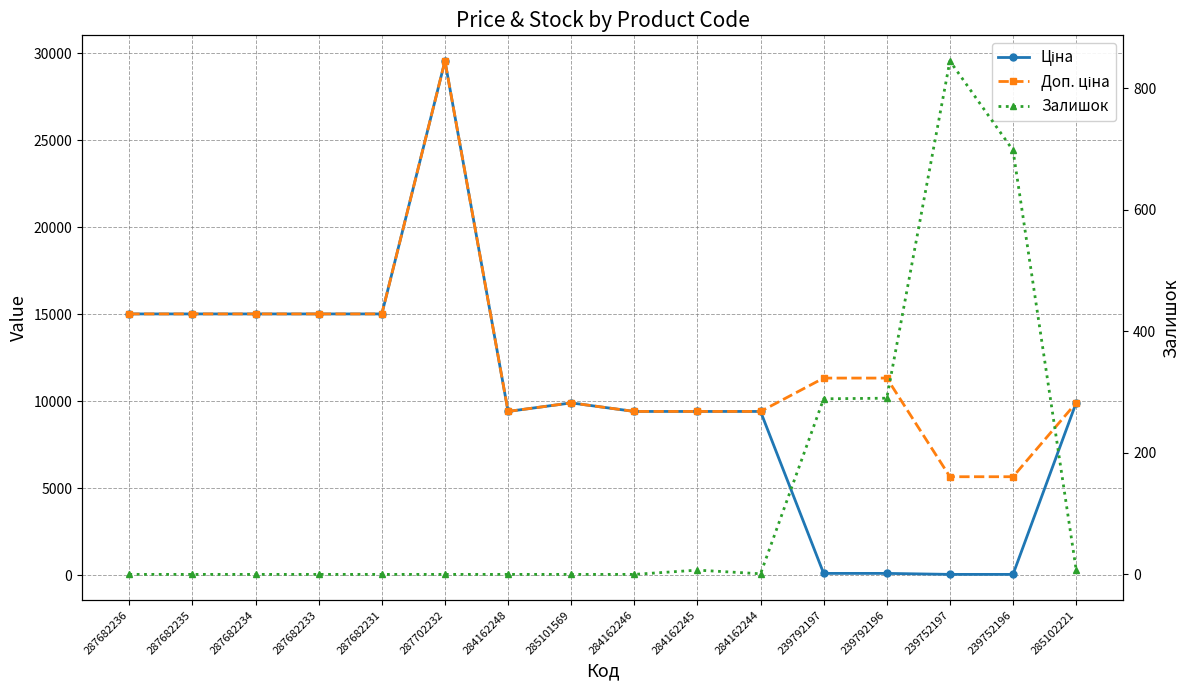

What is the label of the 9th point from the left?

284162246